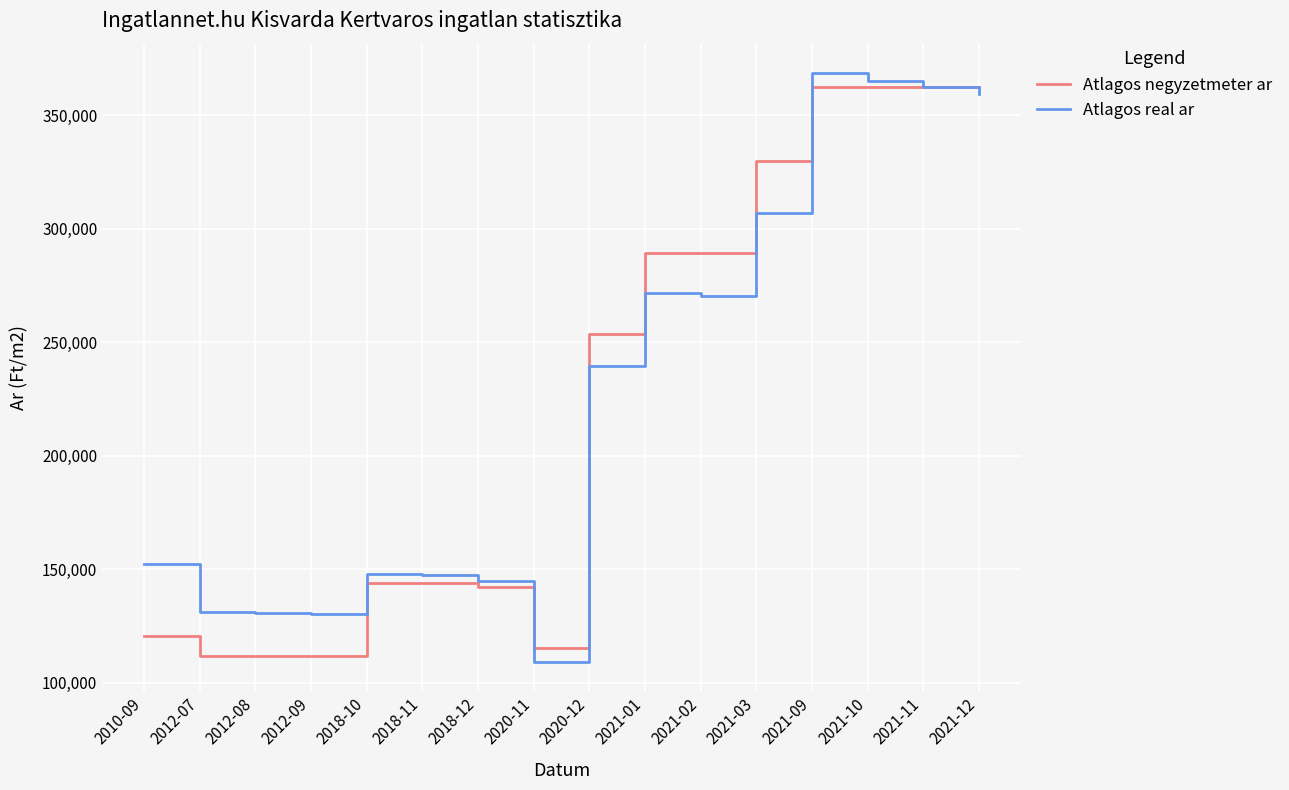

Rank the series at 2010-09 from lowest to highest value.

Atlagos negyzetmeter ar, Atlagos real ar